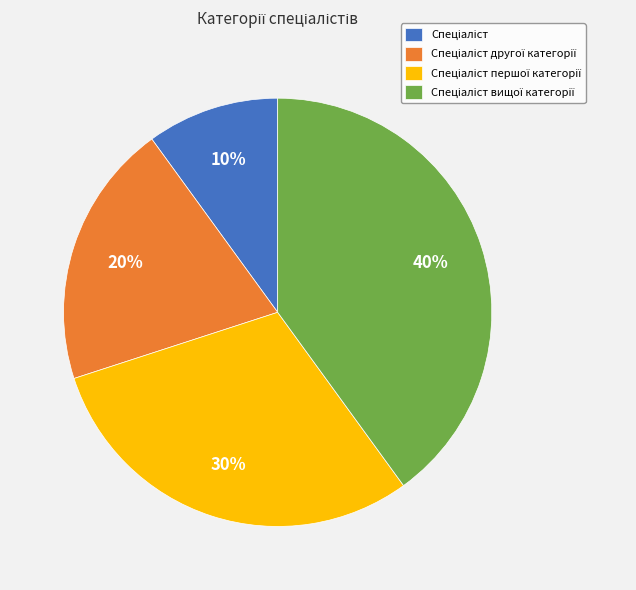

Is there a majority slice in this chart?

No